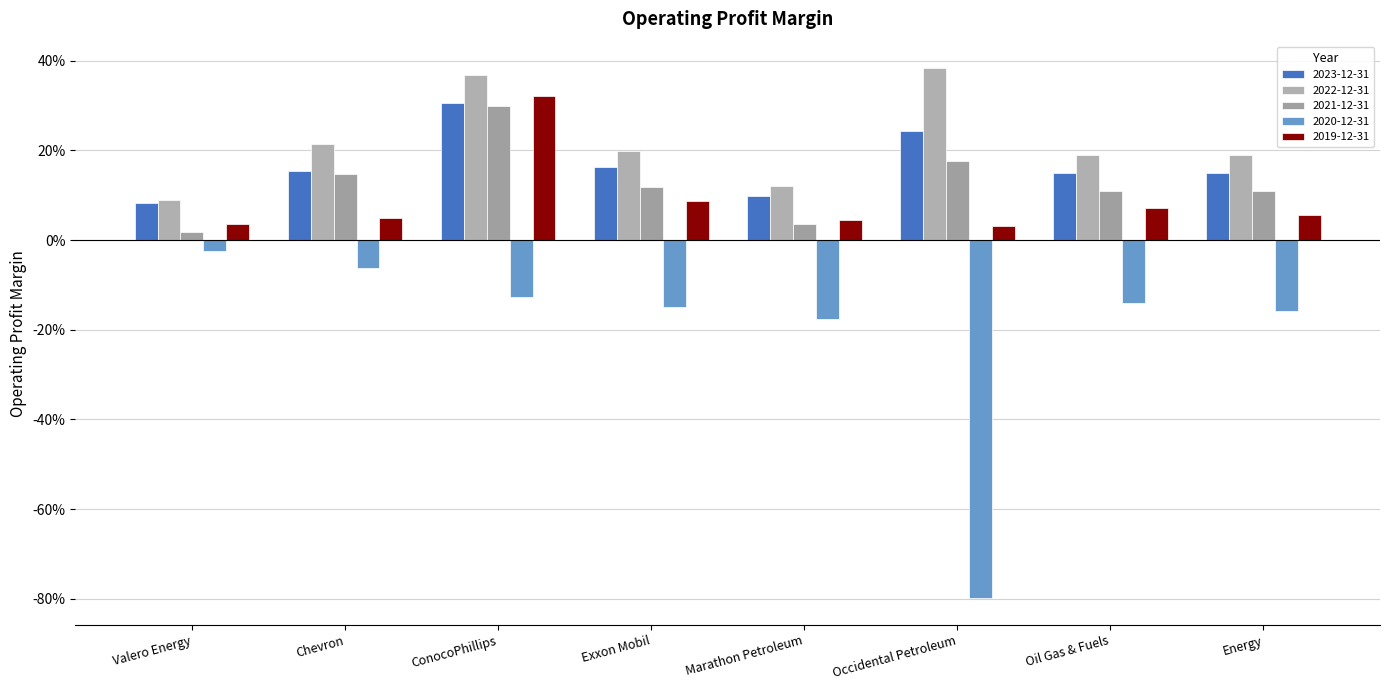

Rank the categories by 2020-12-31 value from lowest to highest.

Occidental Petroleum, Marathon Petroleum, Energy, Exxon Mobil, Oil Gas & Fuels, ConocoPhillips, Chevron, Valero Energy